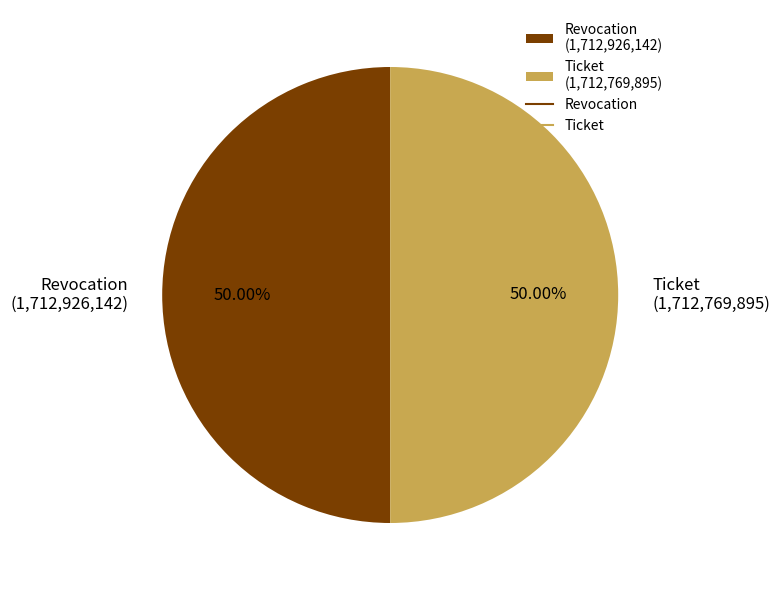

How many segments does this pie chart have?

2